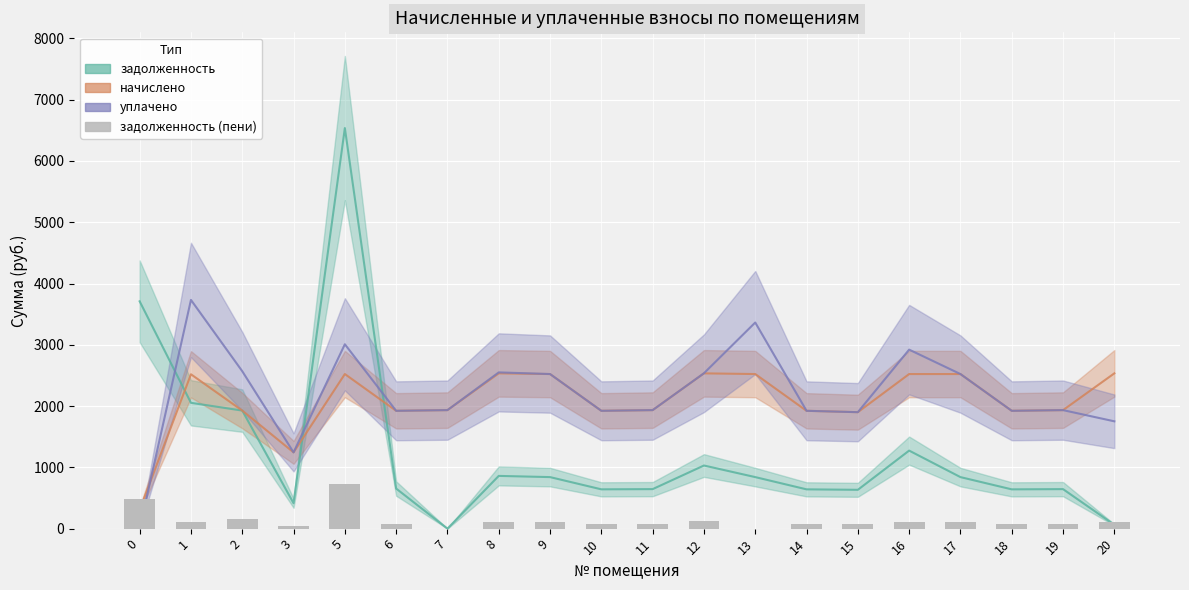

Between 19 and 16, which is larger?

16